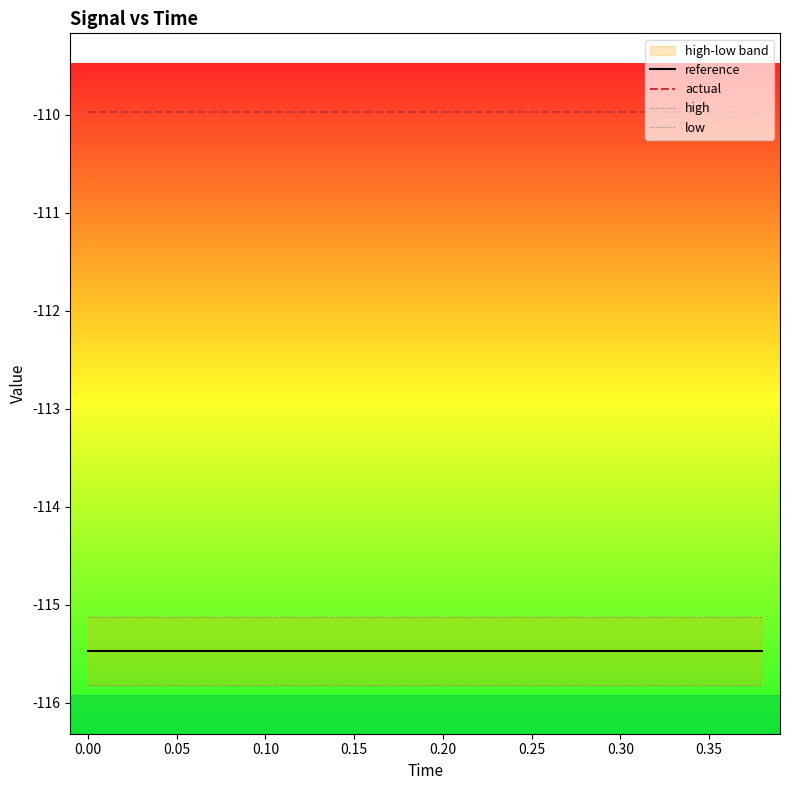

Is this an area chart (filled region under the line)?

No